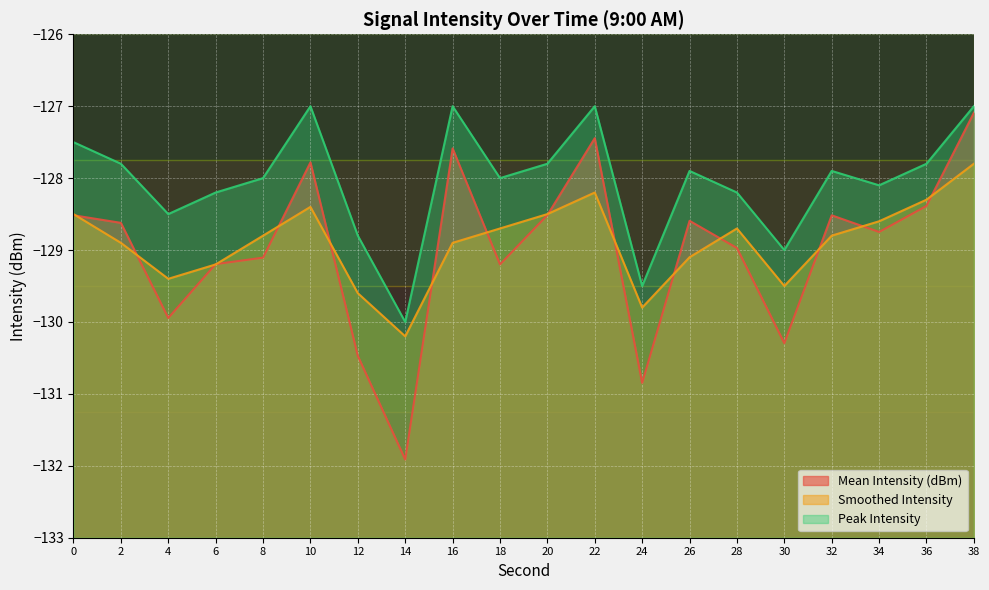

True or false: Mean Intensity (dBm) has more than 1 points higher than both neighbors.

True